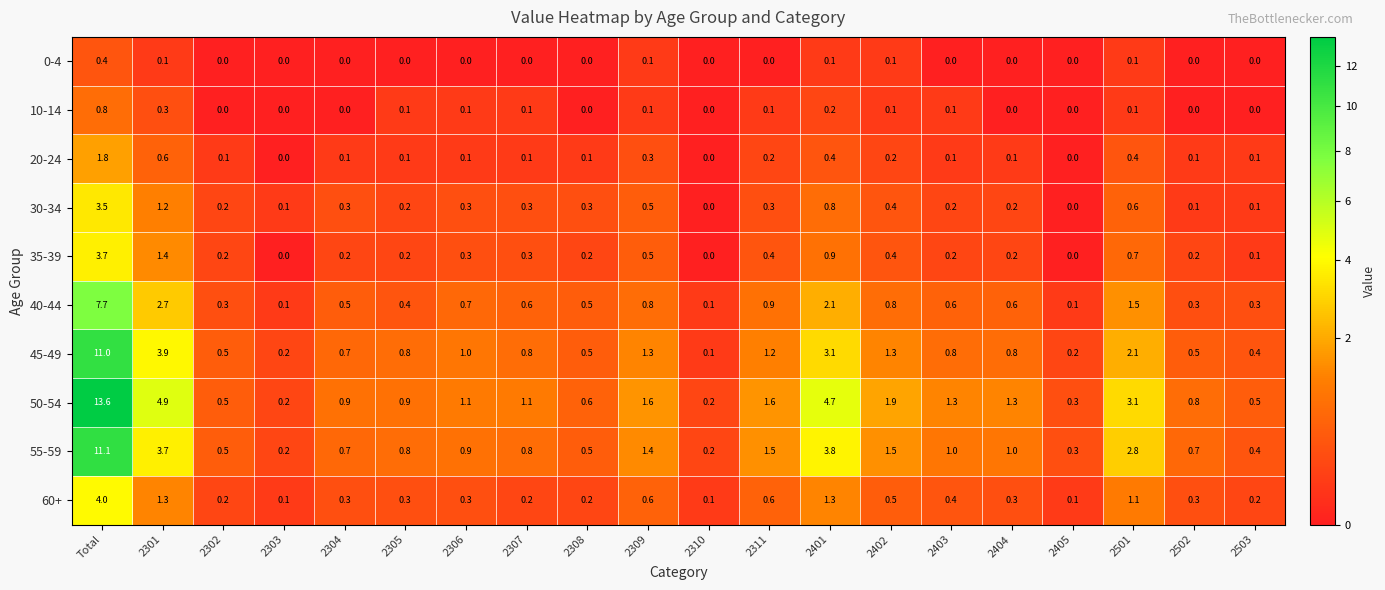

What is the average value of the 60+ series?

0.6